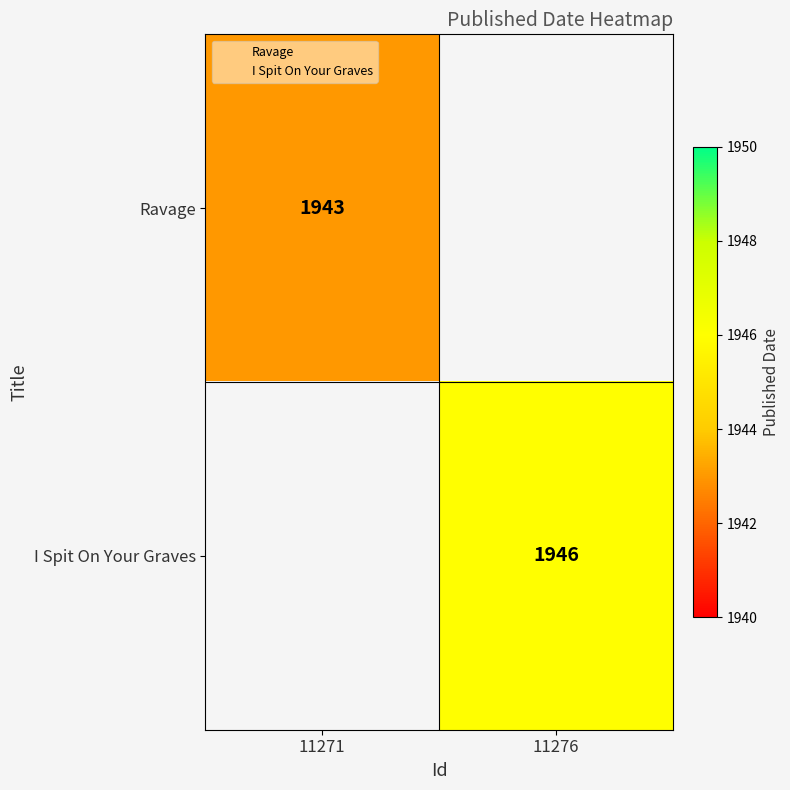

Which has a higher value, 11271 or 11276?

11276